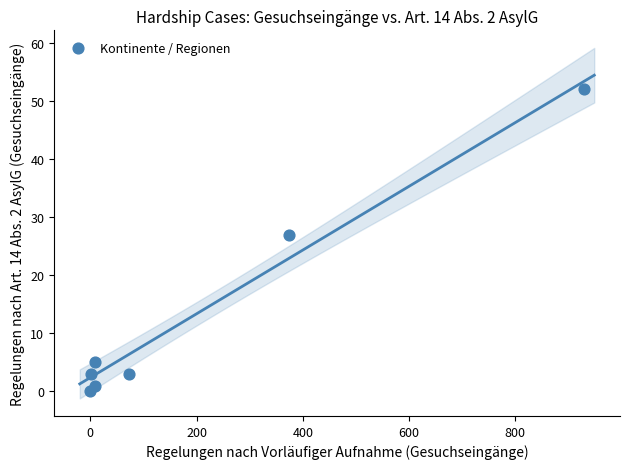

What Y value in the scatter plot is closest to 26?

27